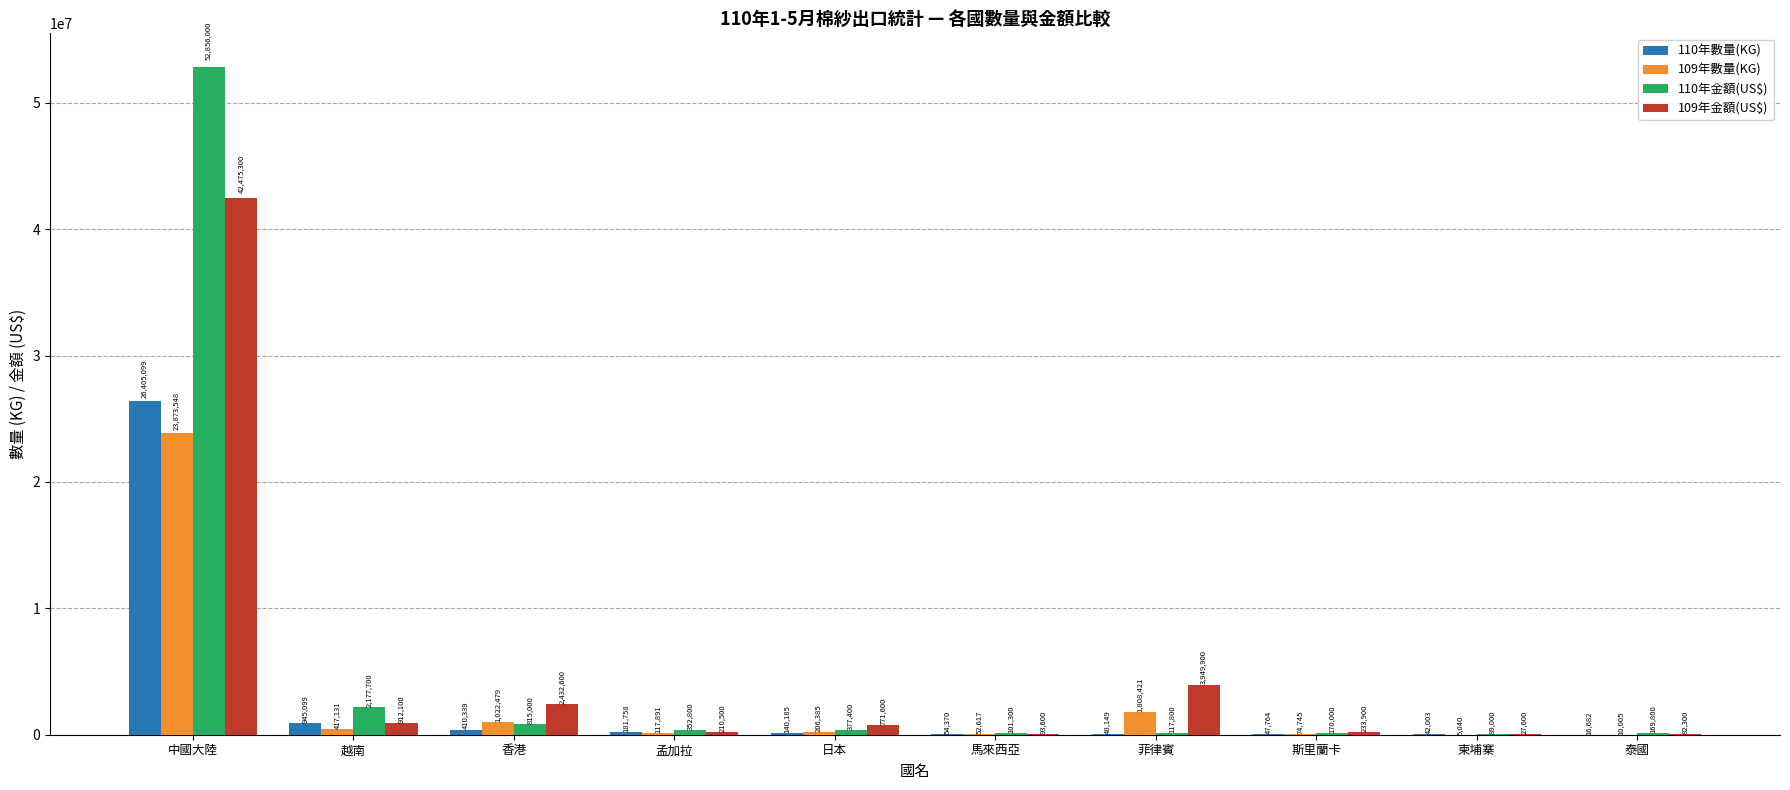

Reading left to right, transcribe all the data shown in this chart.

110年數量(KG): 26405099	945099	410339	181758	140185	54370	48149	47764	42003	16682
109年數量(KG): 23873548	417131	1022479	117891	206385	52617	1808421	74745	5040	10005
110年金額(US$): 52856000	2177700	815000	352800	377400	101300	117800	170000	89000	169800
109年金額(US$): 42475300	912100	2432600	210500	771600	93600	3949900	233900	27600	82300